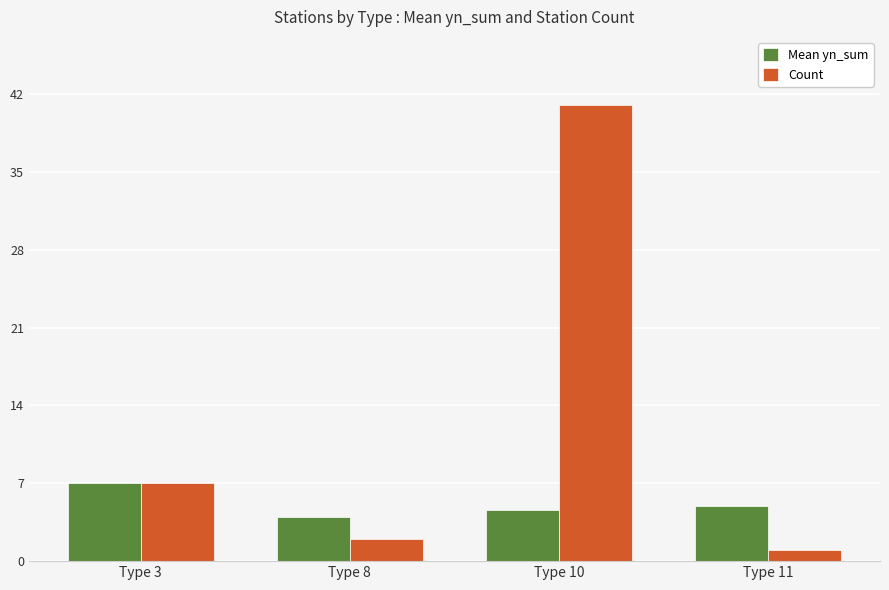

What is the difference between the Mean yn_sum values at Type 11 and Type 3?

2.0